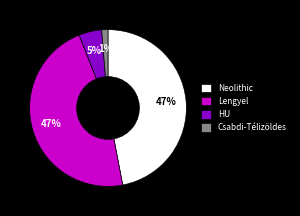

Is there a majority slice in this chart?

No